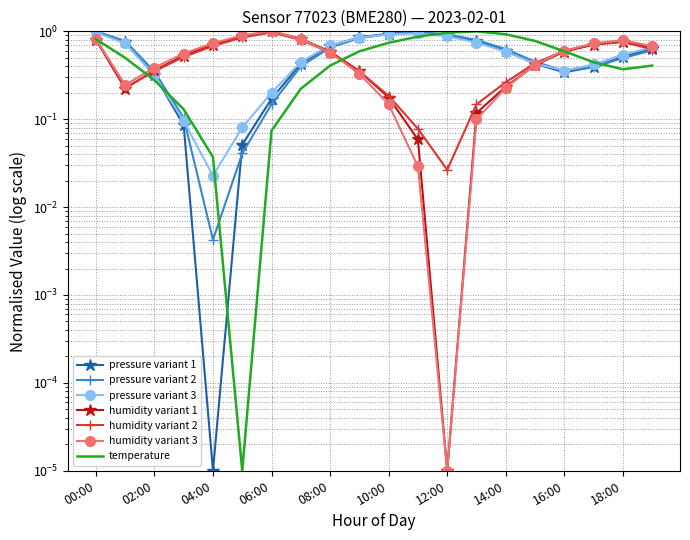

The value of humidity at 02:00 is 0.4. True or false?

True